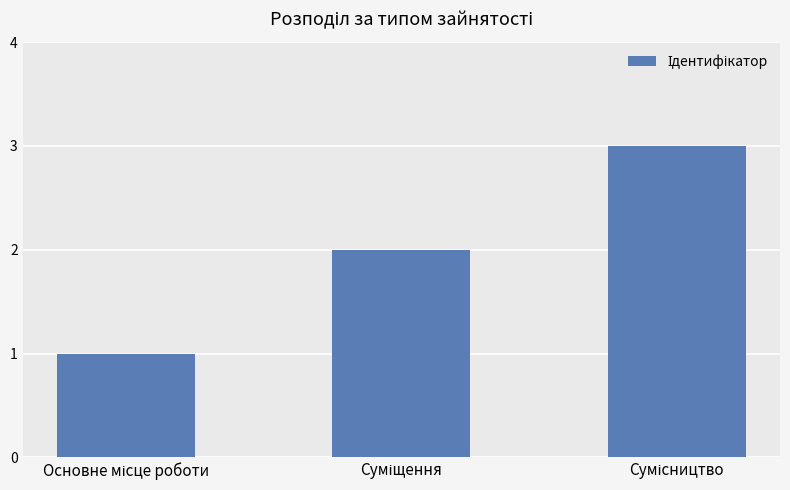

What is the maximum value shown in the chart?

3